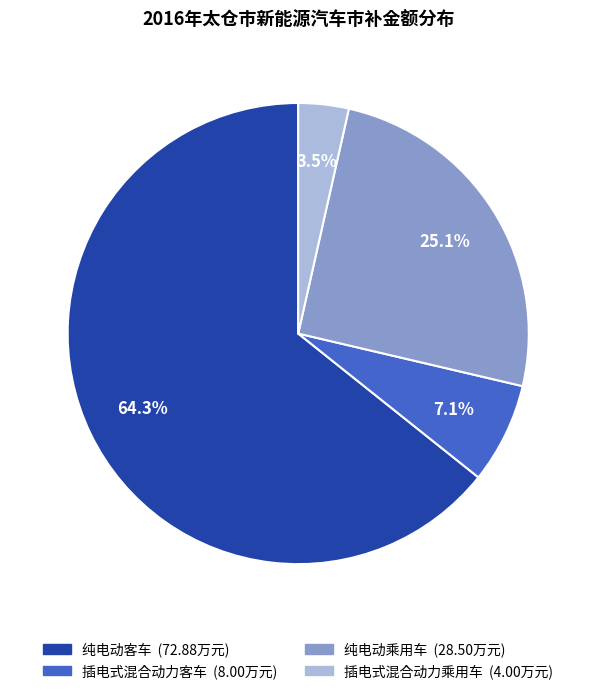

How many slices are in this pie chart?

4